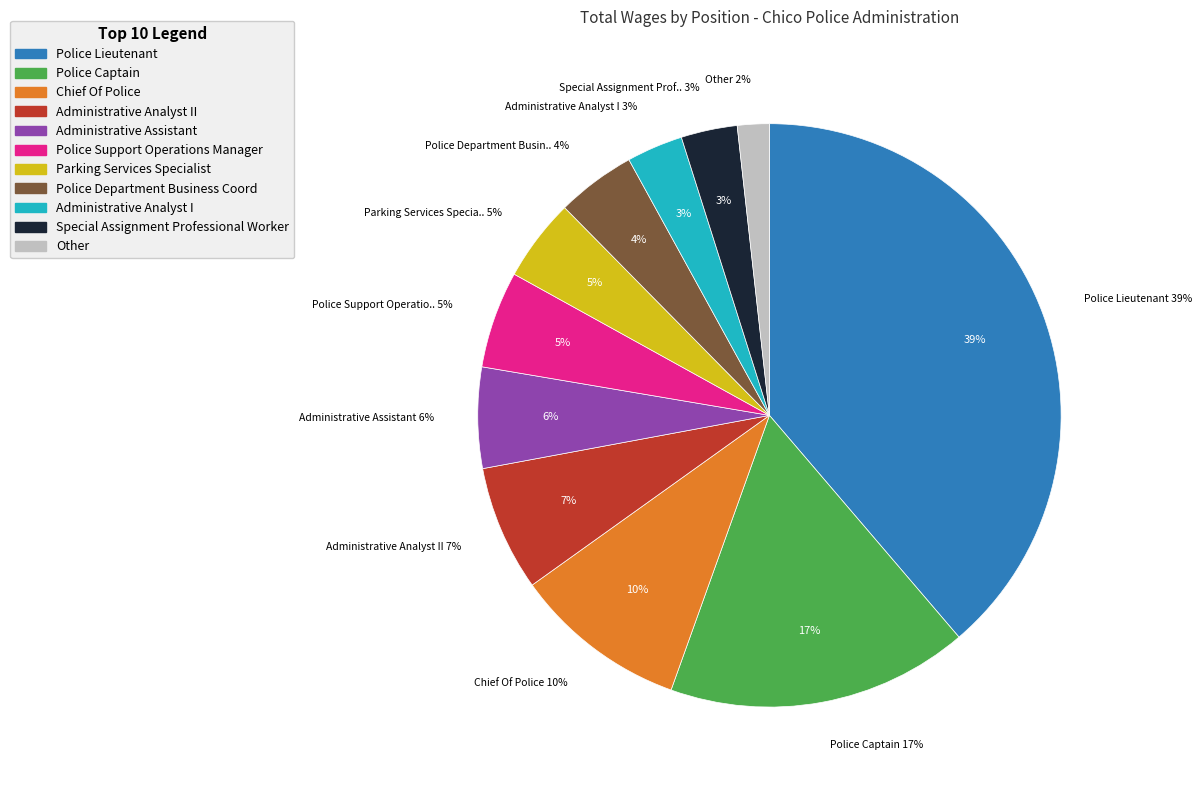

To the nearest percent, what is the difference between the Special Assignment Professional Worker and Parking Services Specialist slice percentages?

1%